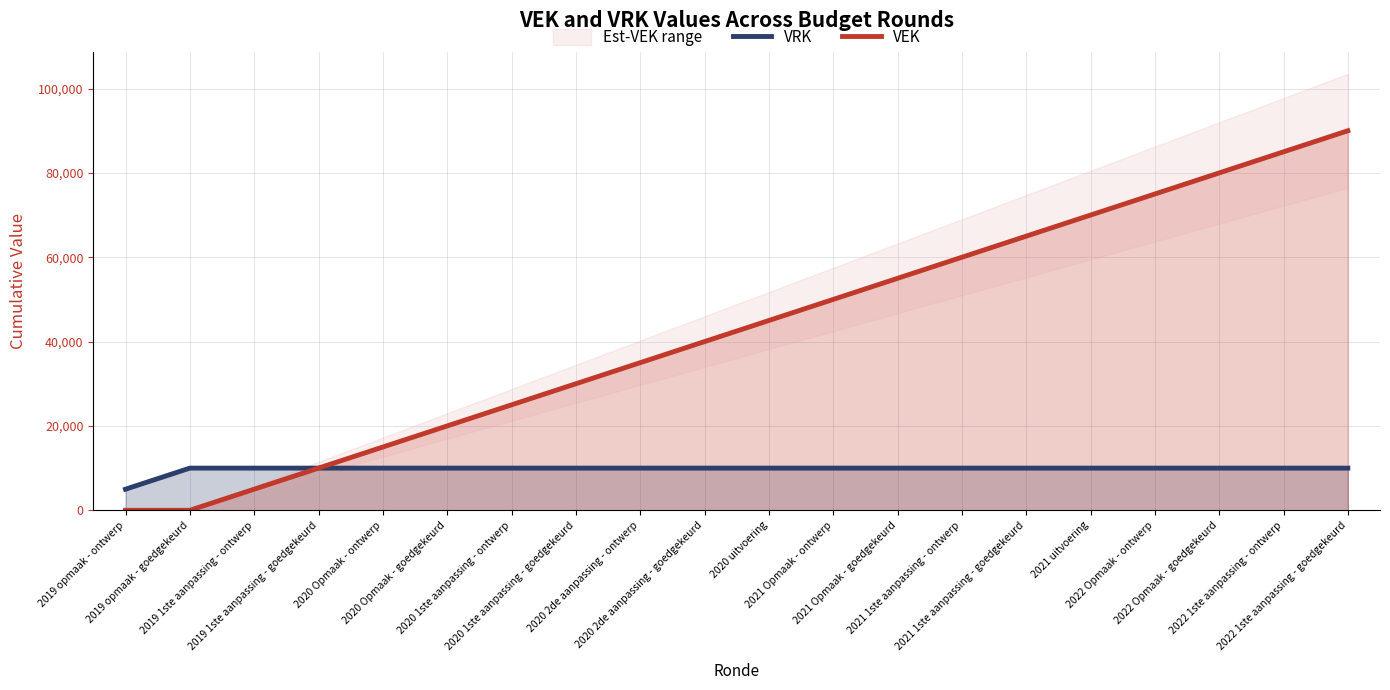

What is the sum of the VEK values at 2020 2de aanpassing - ontwerp and 2021 1ste aanpassing - ontwerp?

95000